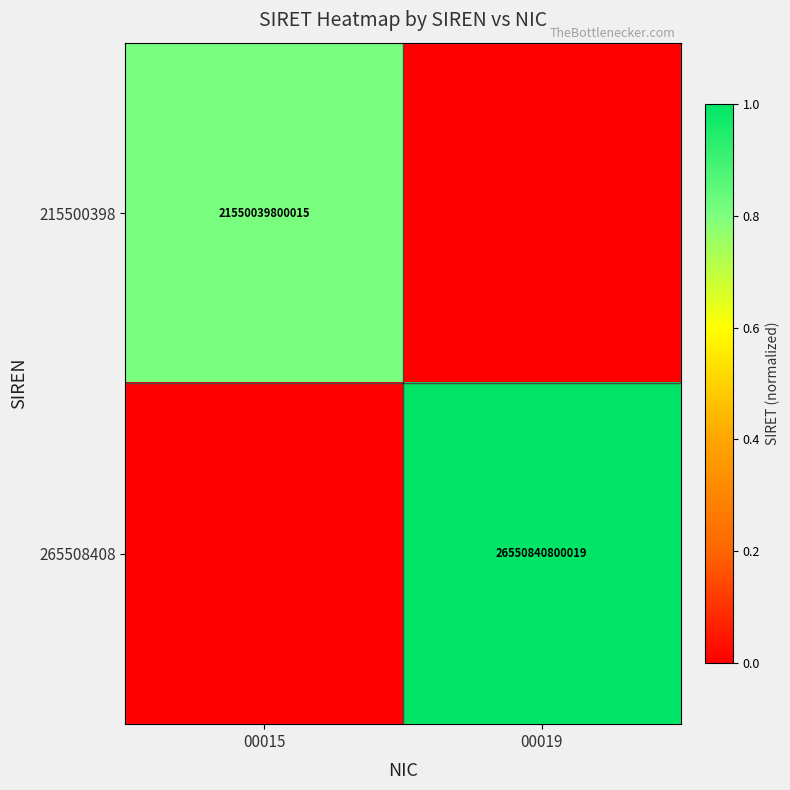

True or false: 215500398 has a value of 21550039800015 at 00015.

True